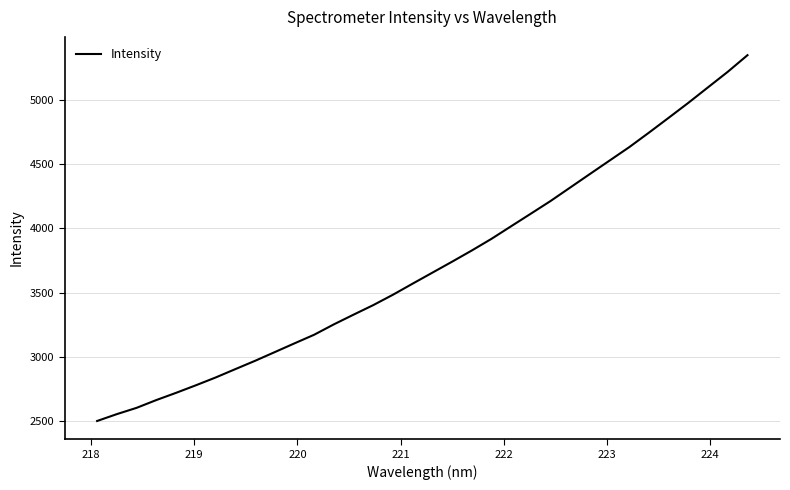

What is the smallest value displayed?

2501.8